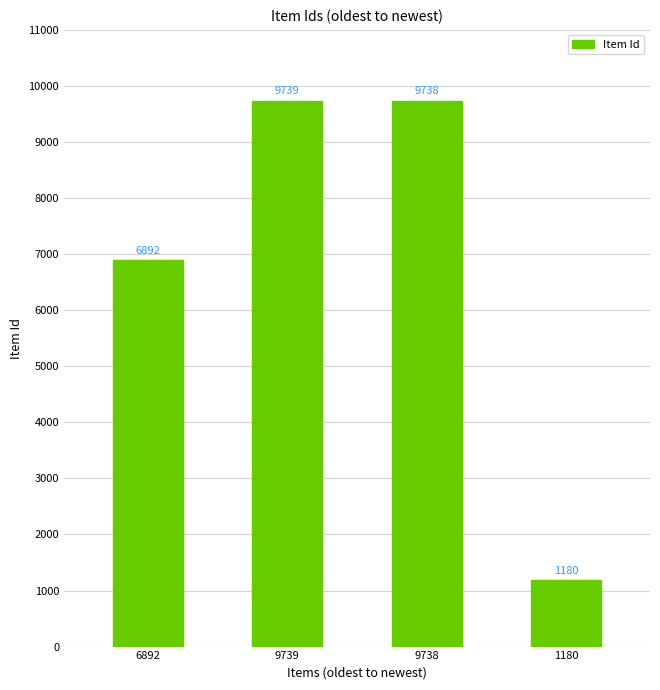

List the labels in order of value, largest first.

9739, 9738, 6892, 1180